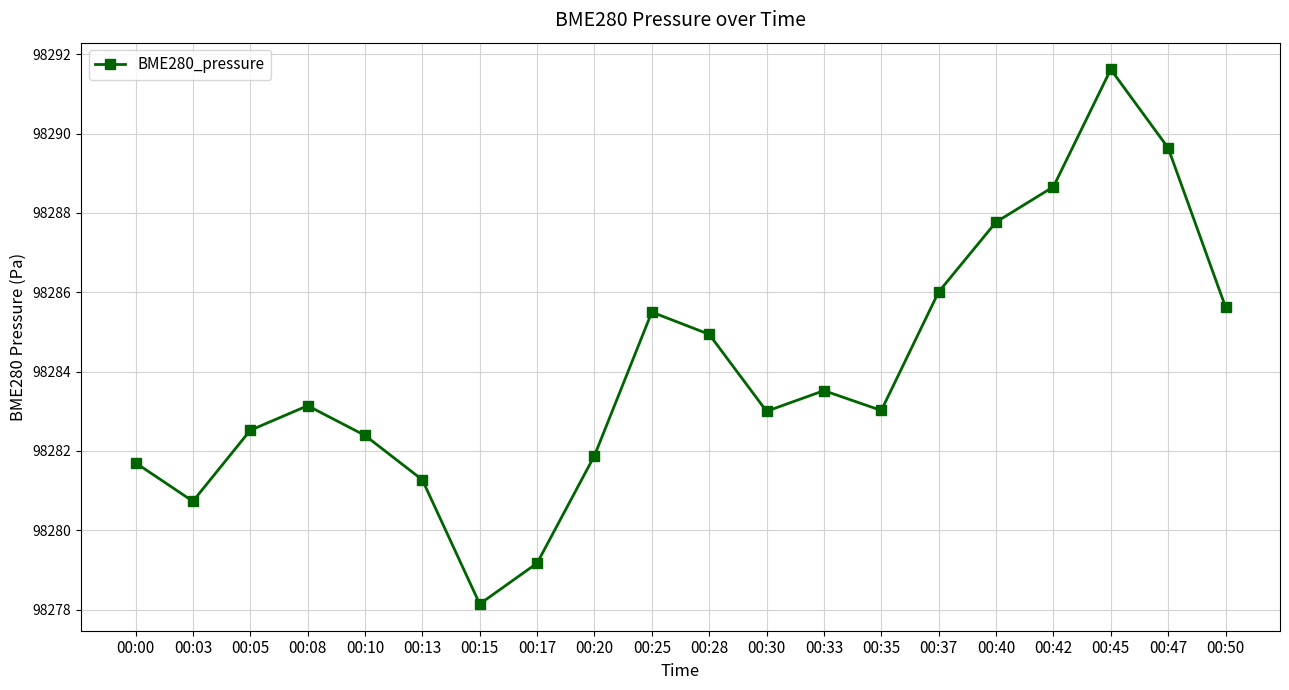

What is the change in value from 00:00 to 00:28?

+3.2